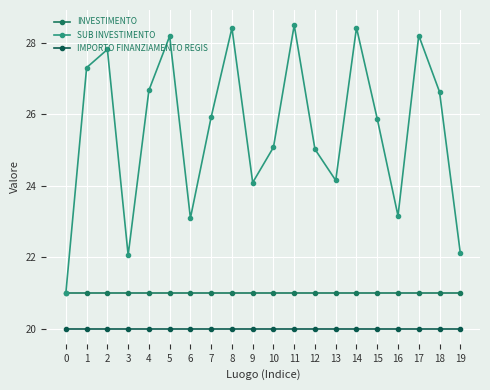

Reading left to right, extract all data points from this chart.

INVESTIMENTO: 21.0	21.0	21.0	21.0	21.0	21.0	21.0	21.0	21.0	21.0	21.0	21.0	21.0	21.0	21.0	21.0	21.0	21.0	21.0	21.0
SUB INVESTIMENTO: 21.0	27.3	27.8	22.1	26.7	28.2	23.1	25.9	28.4	24.1	25.1	28.5	25.0	24.2	28.4	25.9	23.2	28.2	26.6	22.1
IMPORTO FINANZIAMENTO REGIS: 20.0	20.0	20.0	20.0	20.0	20.0	20.0	20.0	20.0	20.0	20.0	20.0	20.0	20.0	20.0	20.0	20.0	20.0	20.0	20.0